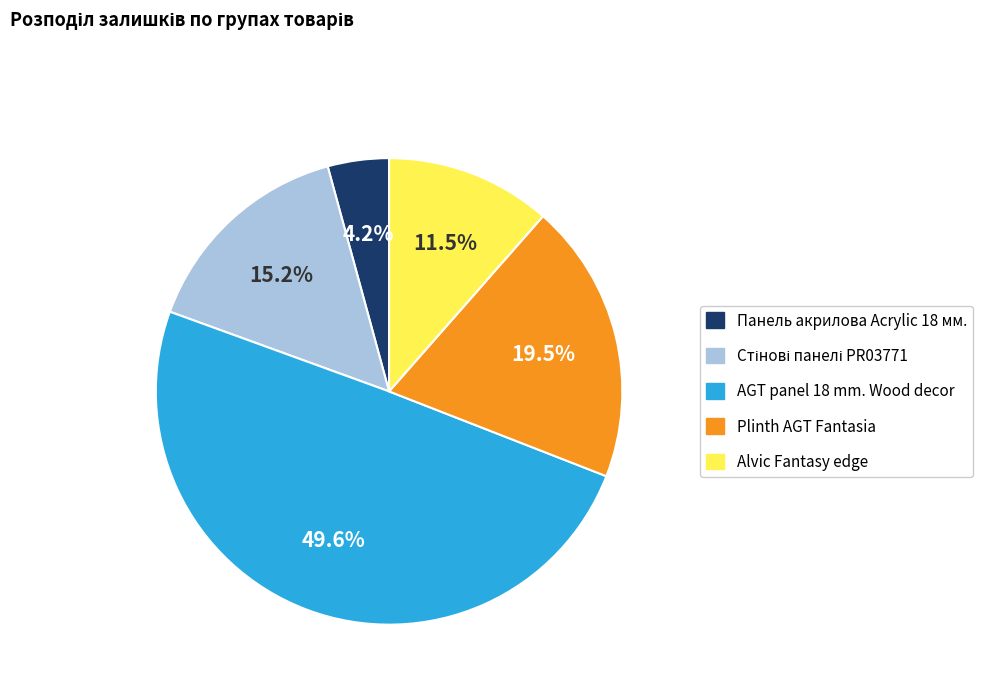

How many slices are in this pie chart?

5